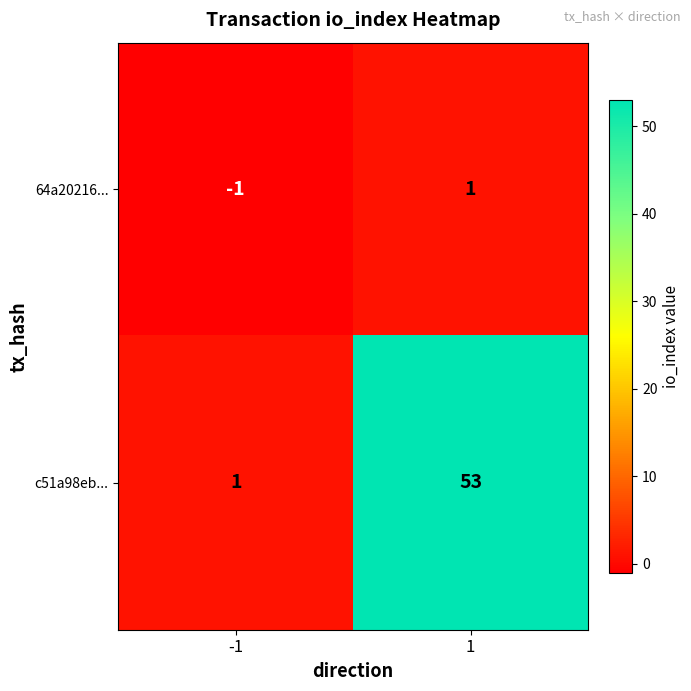

At which category is the sum across all series the highest?

1